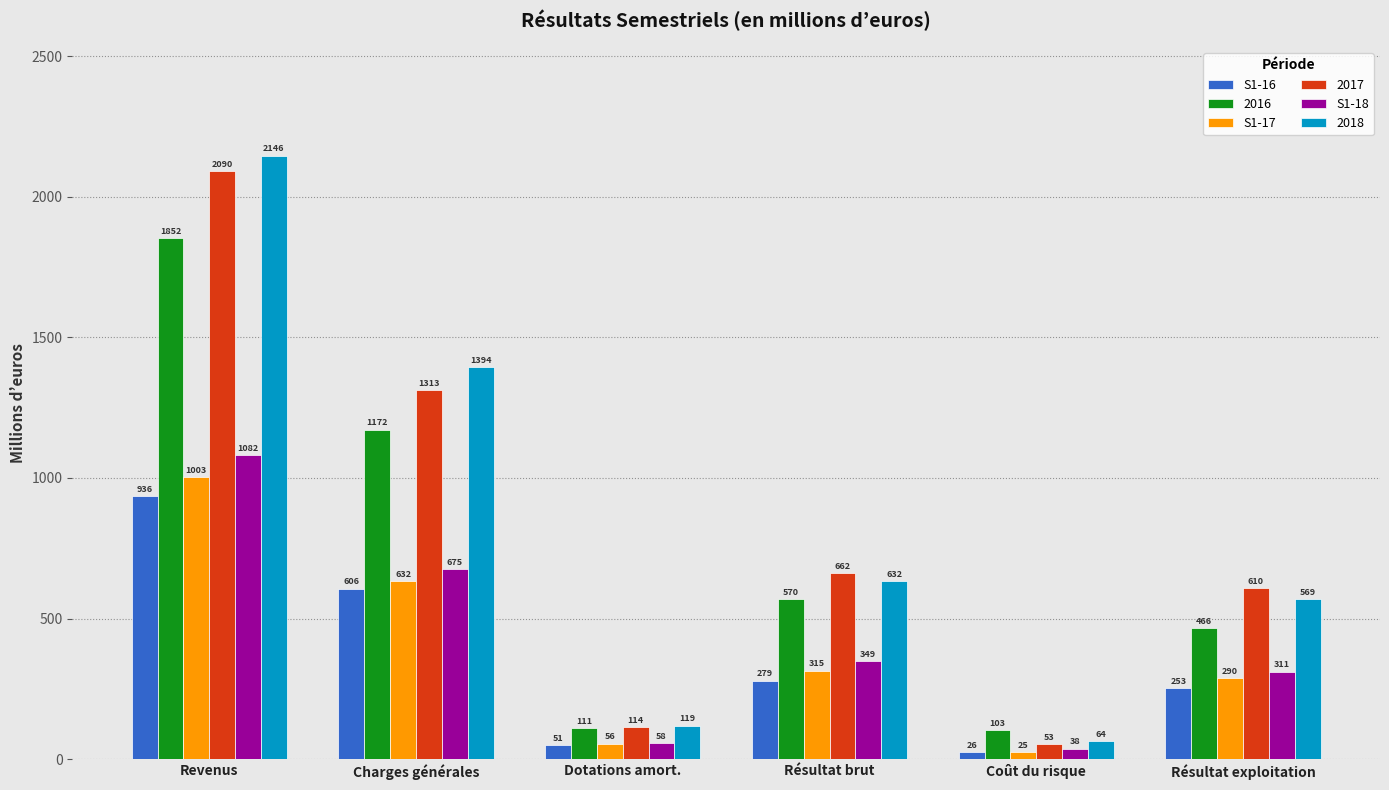

What is the average value of the S1-18 series?

418.9